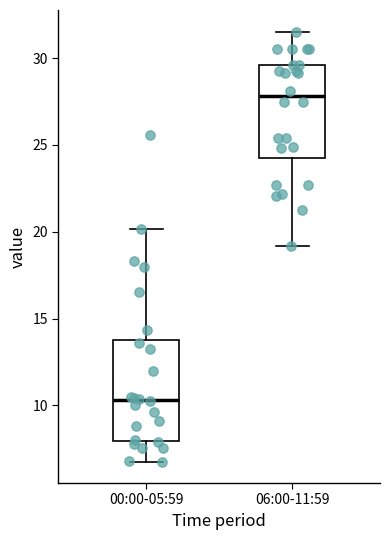

Reading left to right, transcribe this box plot: for each box, give where its median line is, the range the box spans, and where its two whiskers end, as read against the y-axis. The values are not printed on the chart, so give them approximately, as read against the axis.

00:00-05:59: median 10.5, box 8.0 to 14.0, whiskers 7.0 to 20.0
06:00-11:59: median 28.0, box 24.5 to 29.5, whiskers 19.0 to 31.5